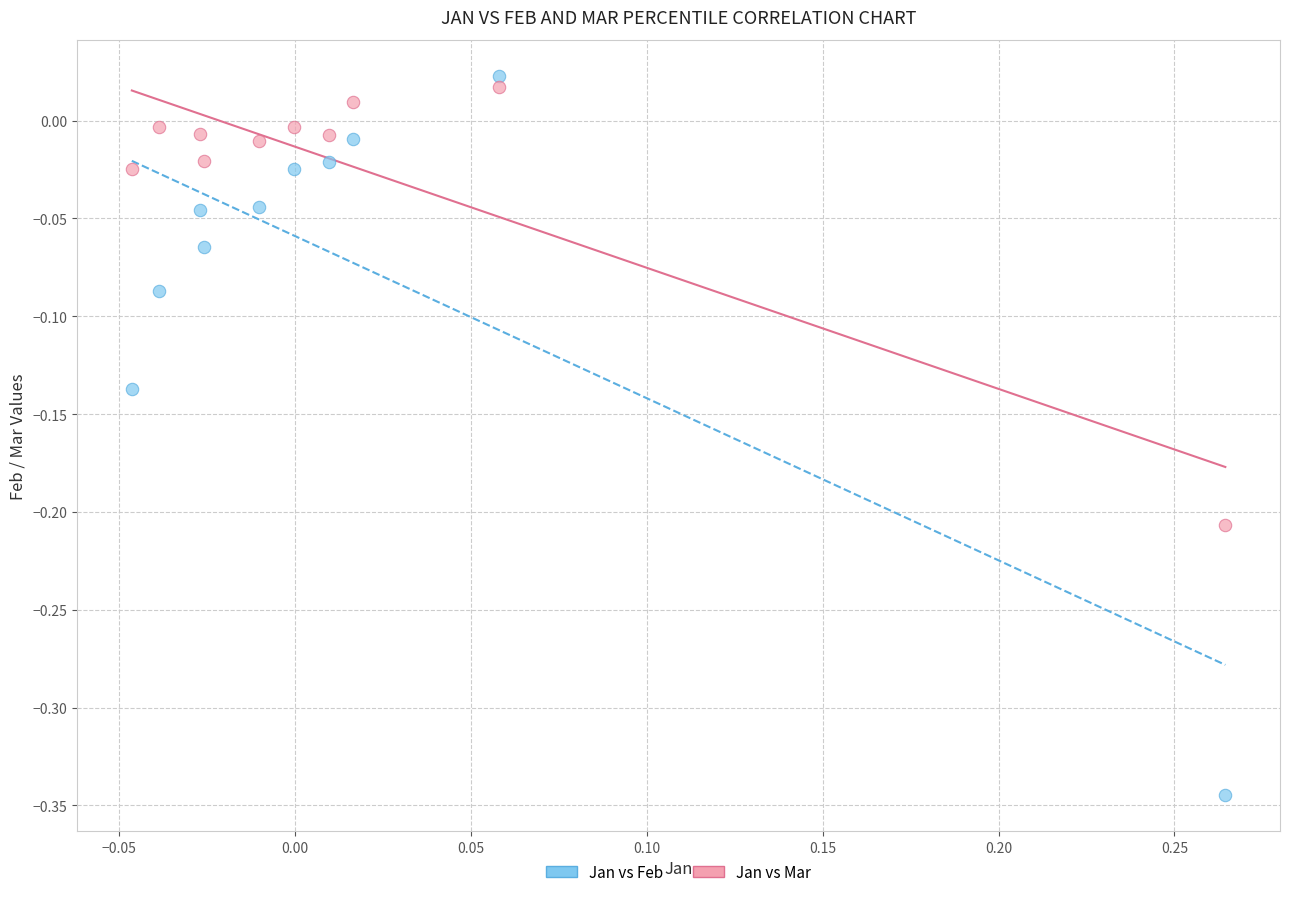

Which series reaches the maximum Y coordinate?

Jan vs Feb